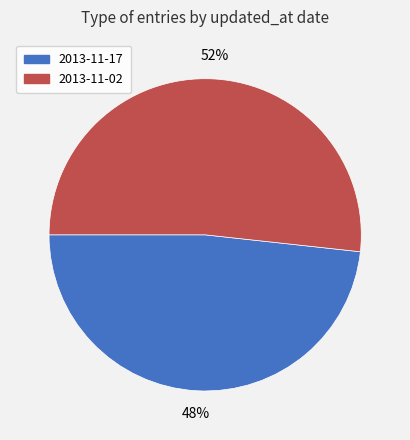

What is the ratio of the value at 2013-11-02 to the value at 2013-11-17?

1.1